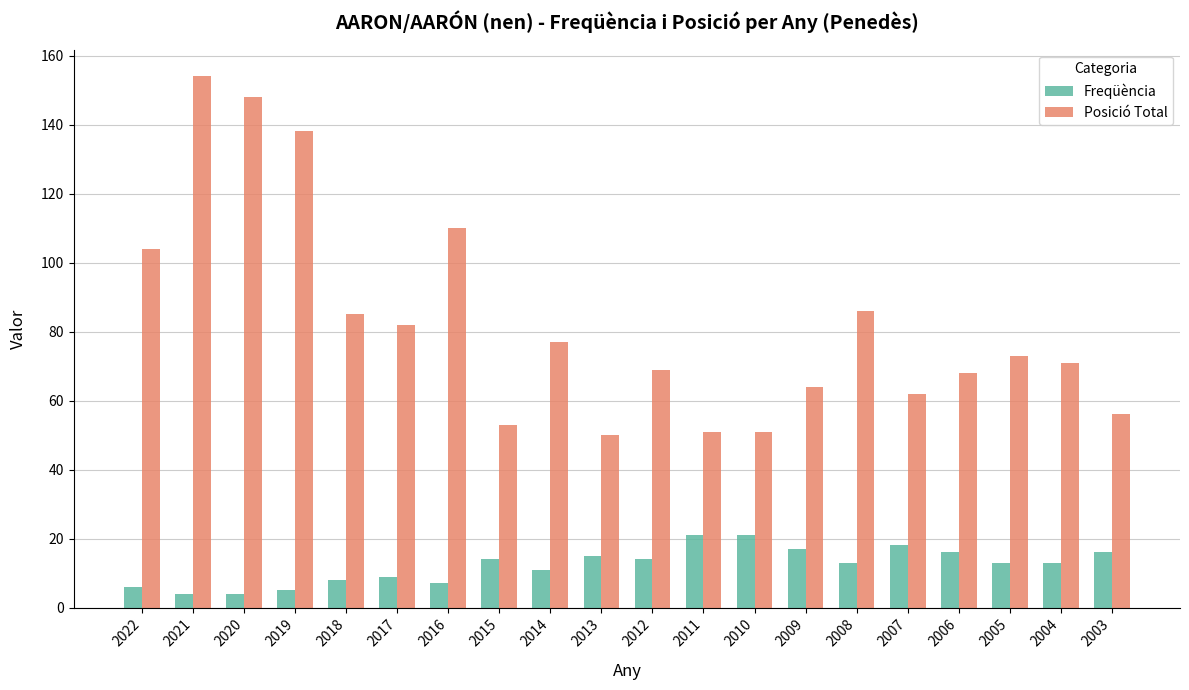

Reading left to right, extract all data points from this chart.

Freqüència: 6	4	4	5	8	9	7	14	11	15	14	21	21	17	13	18	16	13	13	16
Posició Total: 104	154	148	138	85	82	110	53	77	50	69	51	51	64	86	62	68	73	71	56